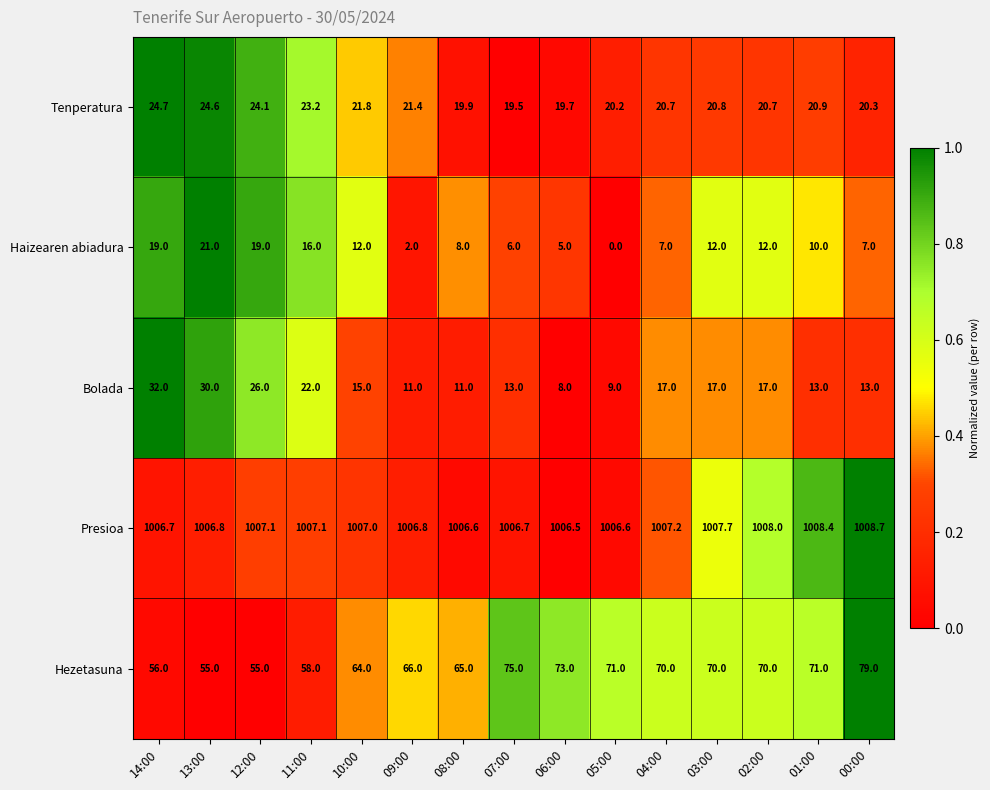

The Presioa series shows 1006.8 at 13:00. True or false?

True